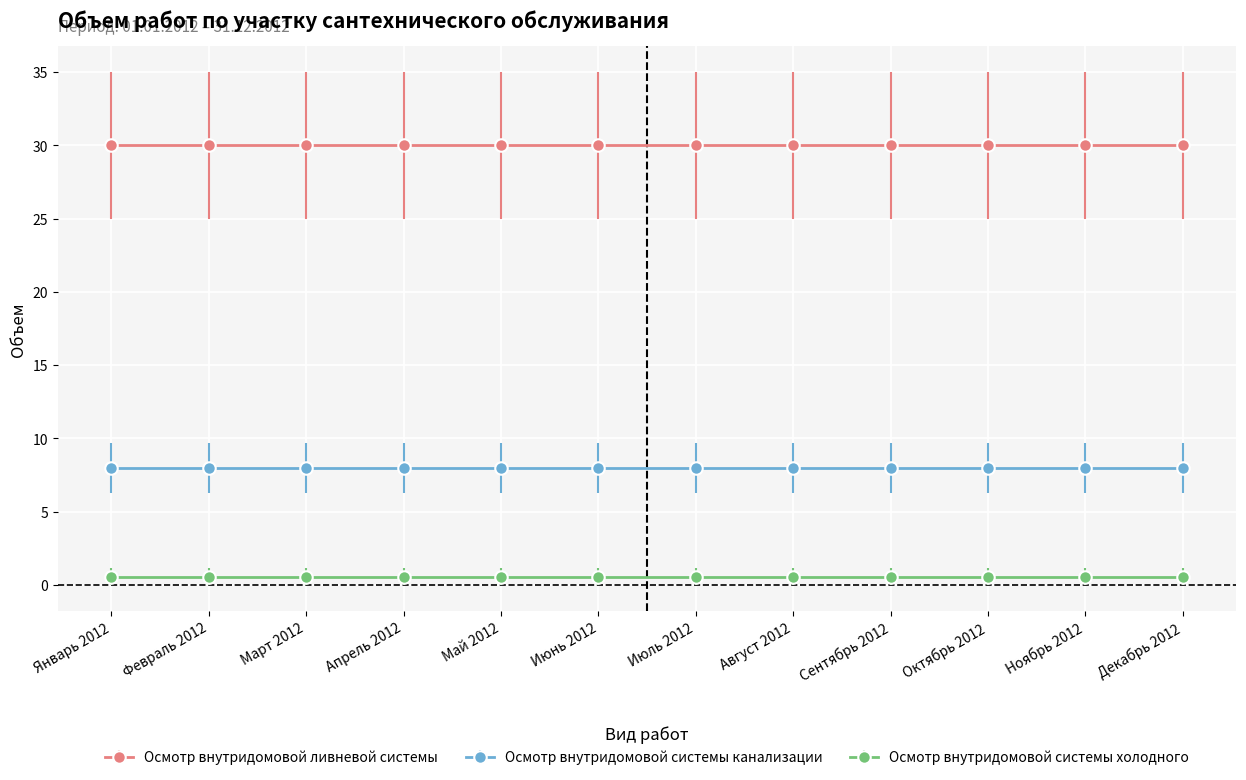

What is the approximate value of Осмотр внутридомовой системы канализации at Июль 2012?

8.0